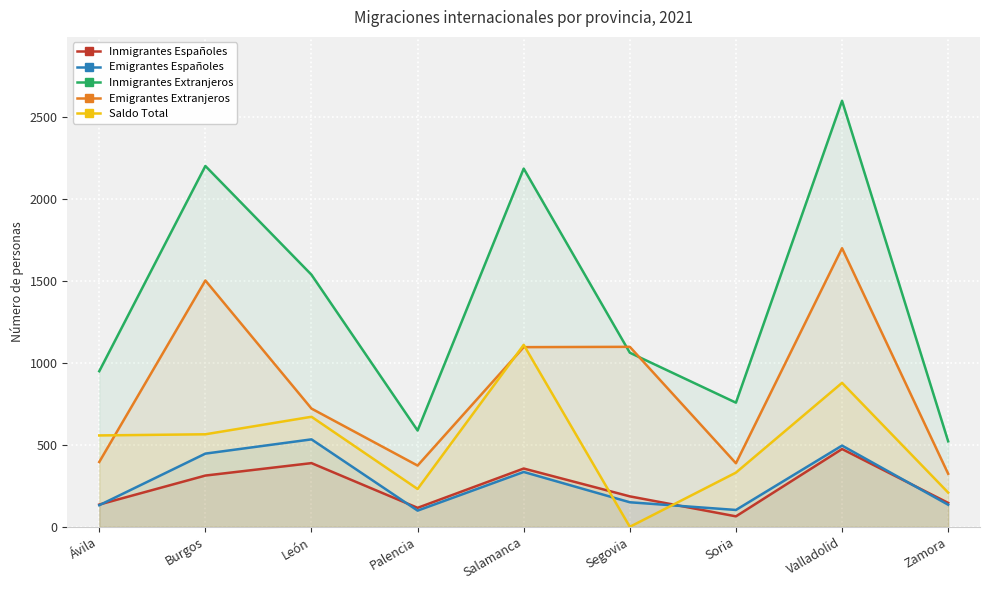

Where is Inmigrantes Españoles nearest to the value 269?

Burgos